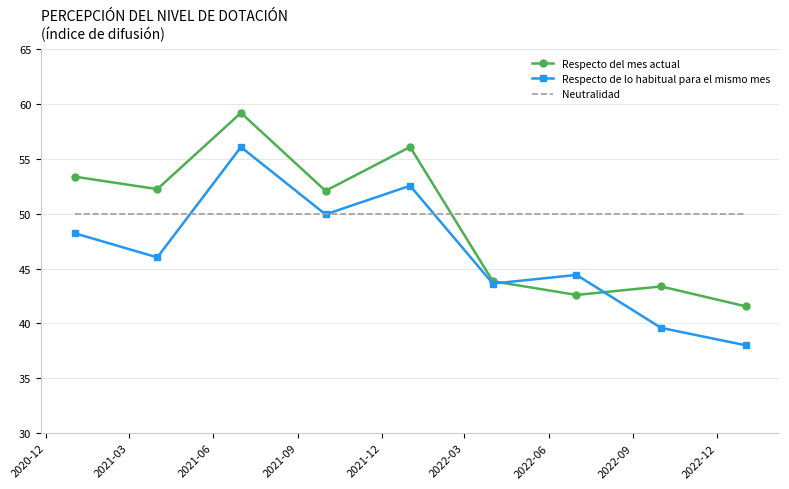

True or false: Respecto del mes actual and Neutralidad cross at least once.

True